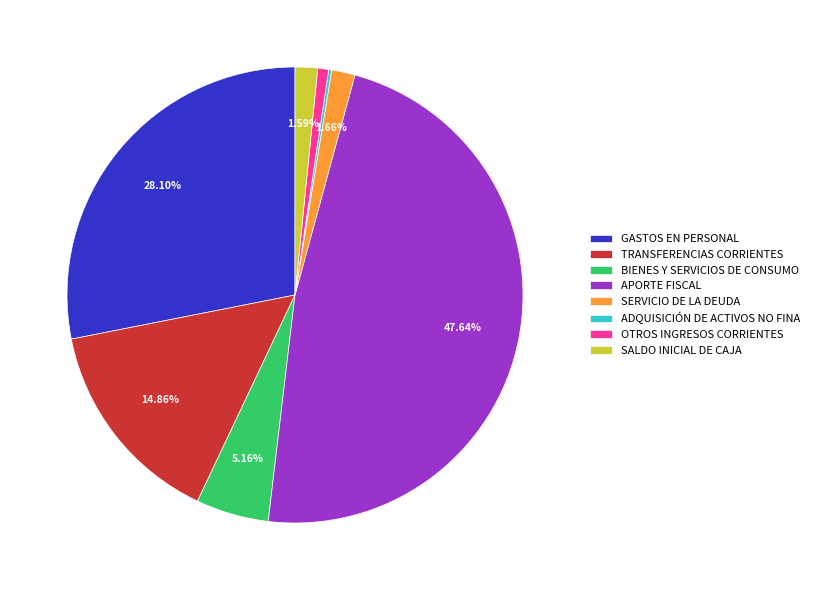

Does any single category account for the majority?

No